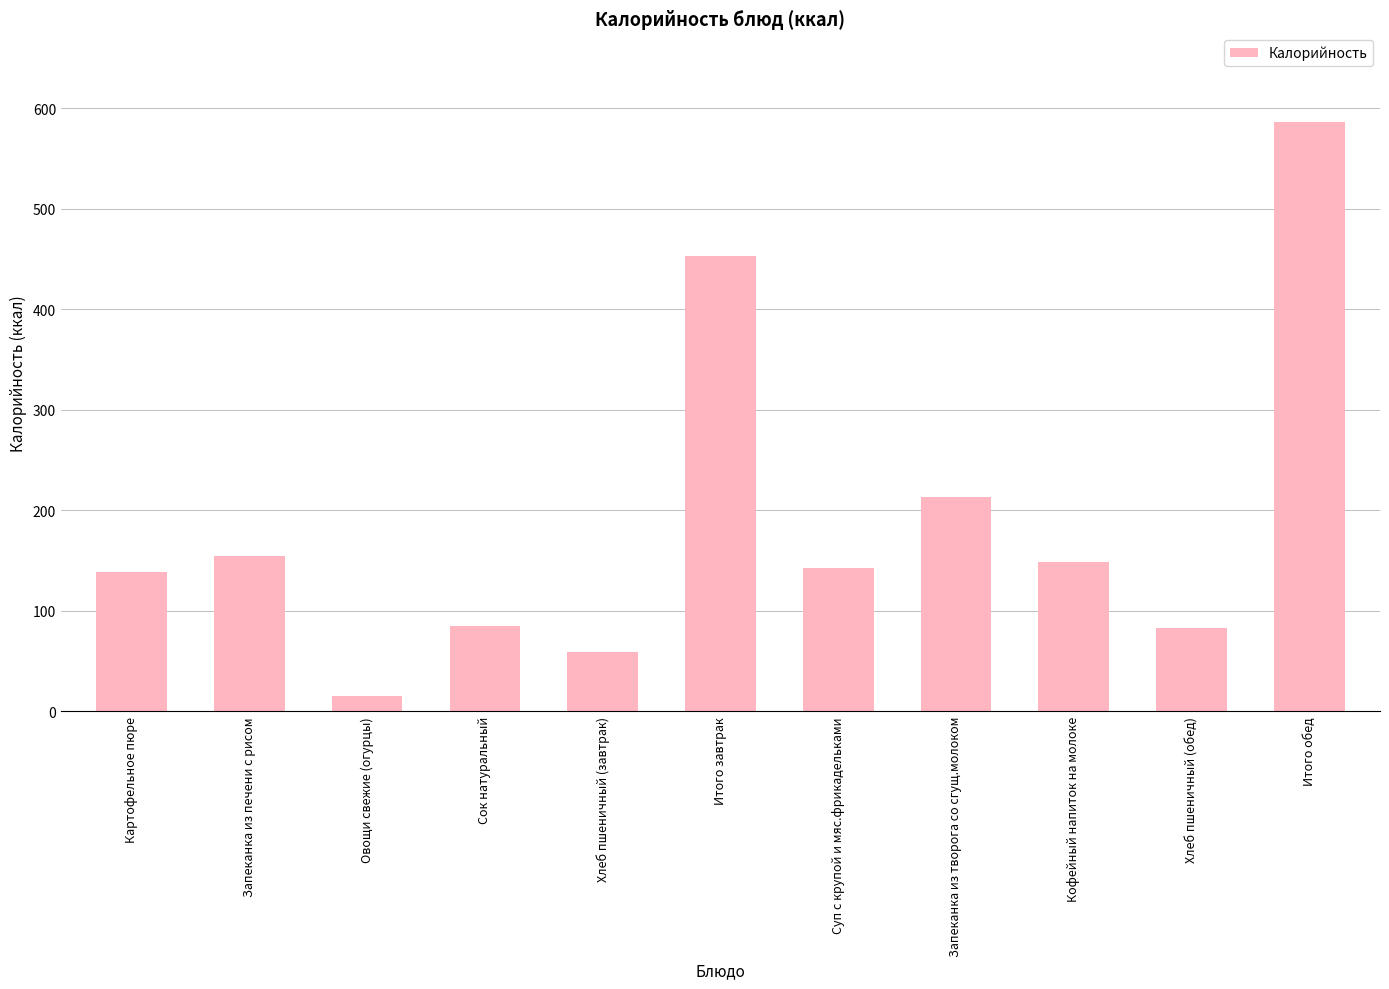

Which category has the lowest value across all series?

Овощи свежие (огурцы)